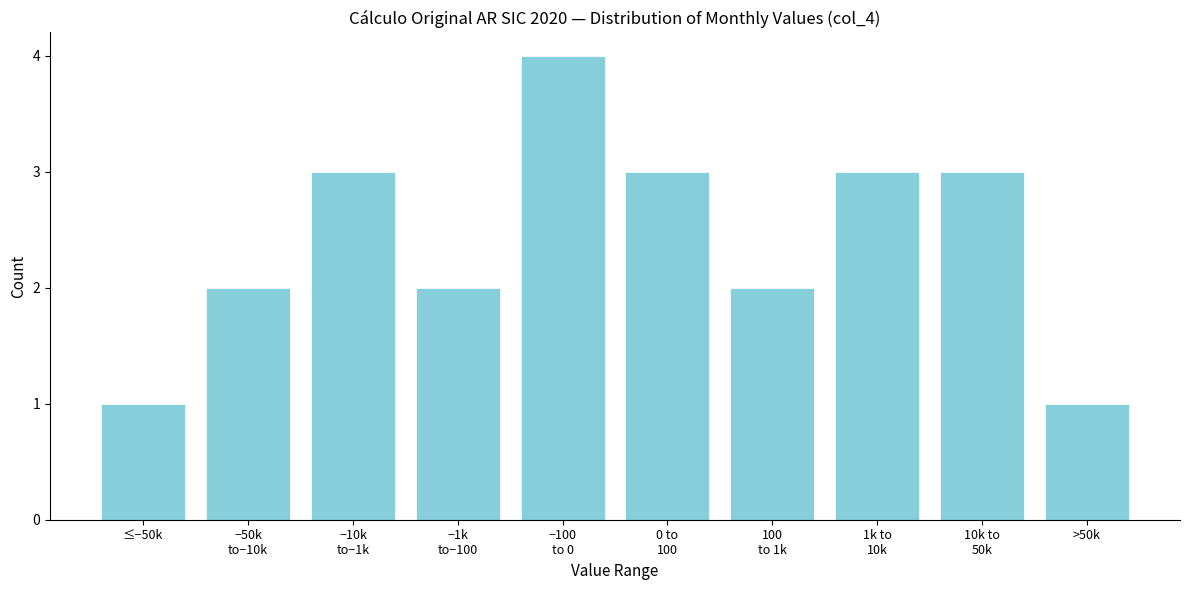

Reading left to right, extract all data points from this chart.

1	2	3	2	4	3	2	3	3	1